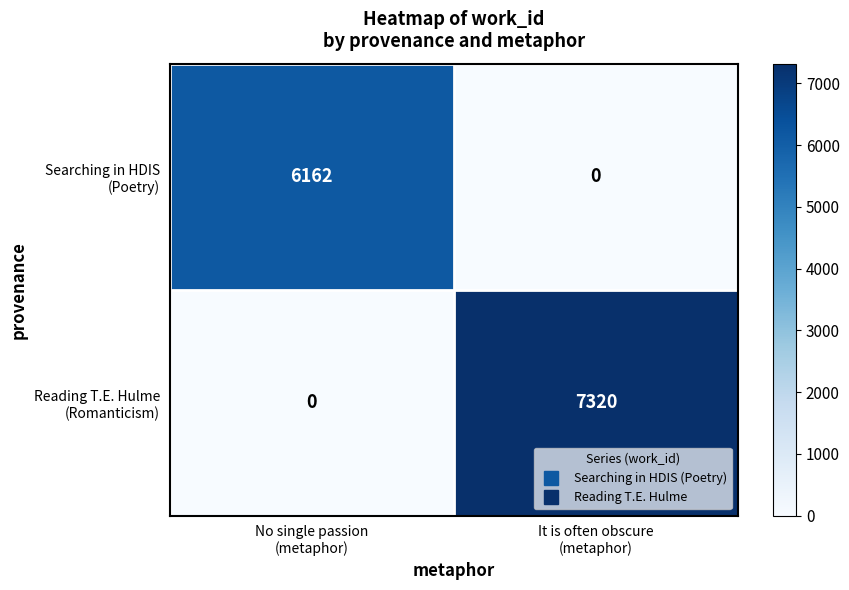

Count the number of categories in the chart.

2